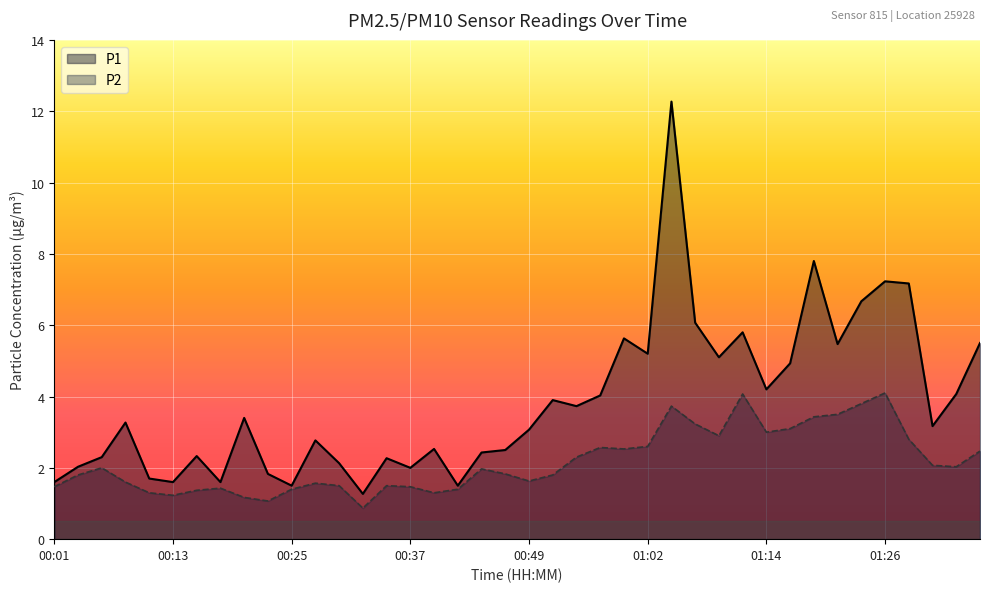

At which category does the chart reach its minimum across all series?

00:32